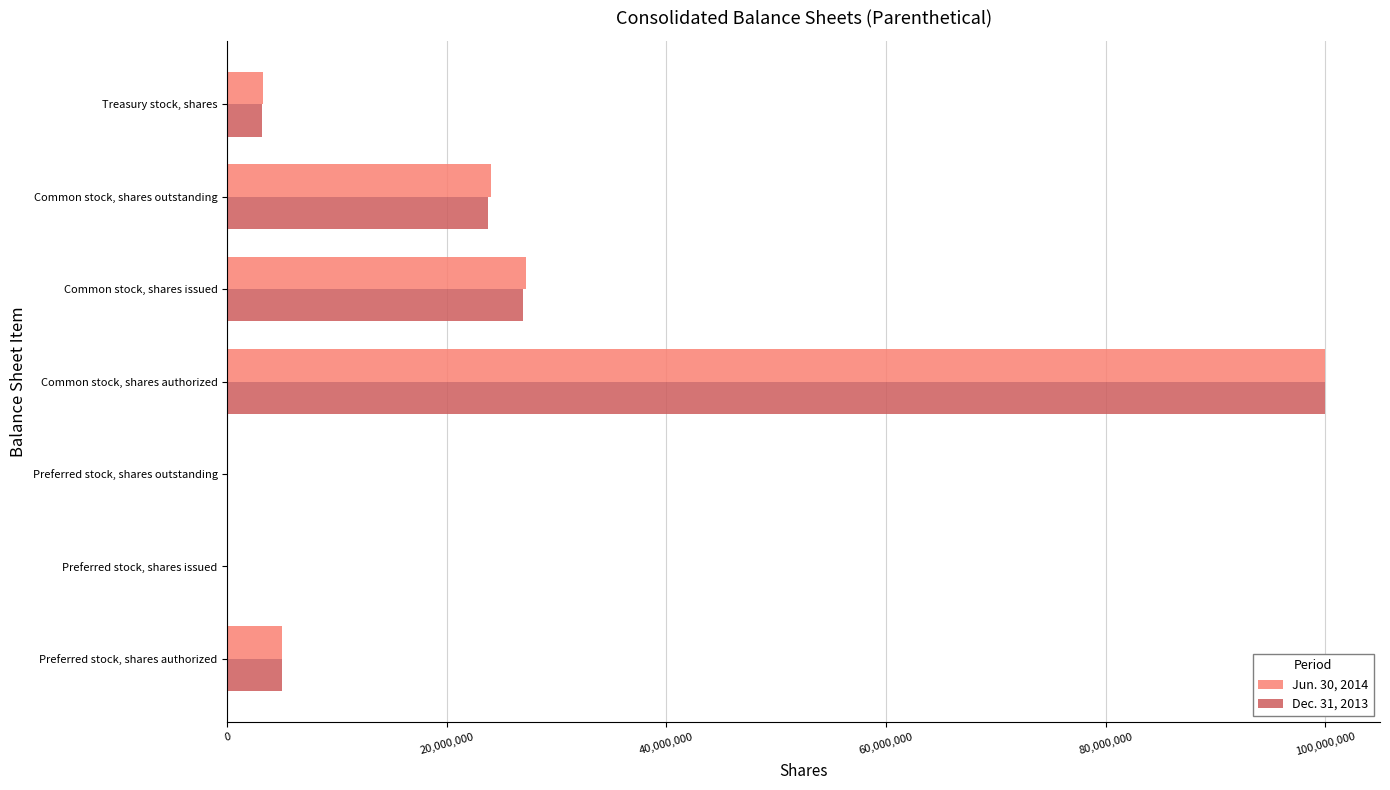

Between Common stock, shares outstanding and Treasury stock, shares, which series saw the biggest shift?

Jun. 30, 2014